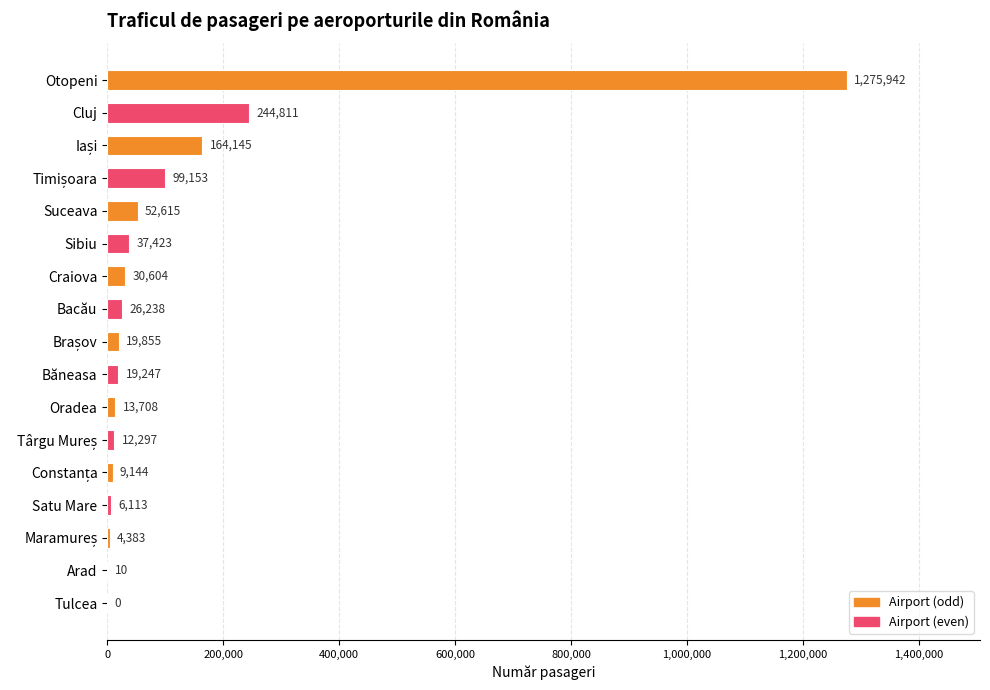

Count the number of data series in this chart.

1